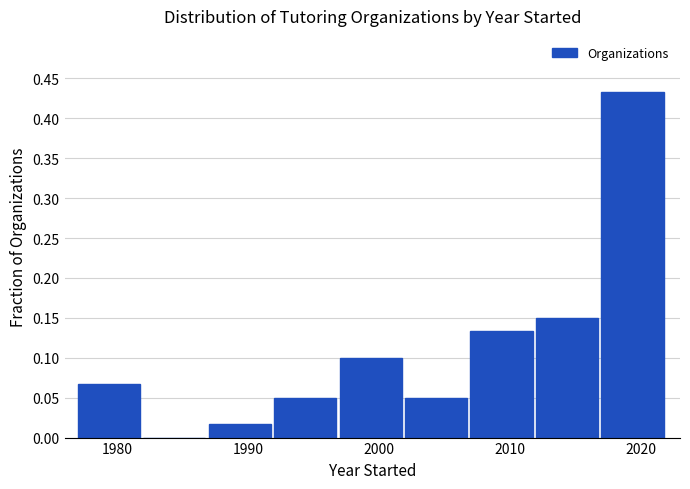

How tall is the bar that spans 2007 to 2012 on the x-axis? The values are not printed on the chart, so give them approximately, as read against the axis.

0.135